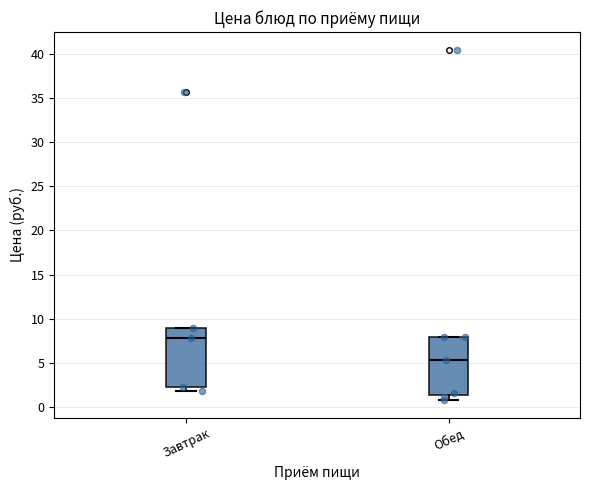

Reading left to right, transcribe this box plot: for each box, give where its median line is, the range the box spans, and where its two whiskers end, as read against the y-axis. The values are not printed on the chart, so give them approximately, as read against the axis.

Завтрак: median 8.0, box 2.0 to 9.0, whiskers 2.0 (just below the box's lower edge) to 9.0
Обед: median 5.5, box 1.5 to 8.0, whiskers 0.5 to 8.0